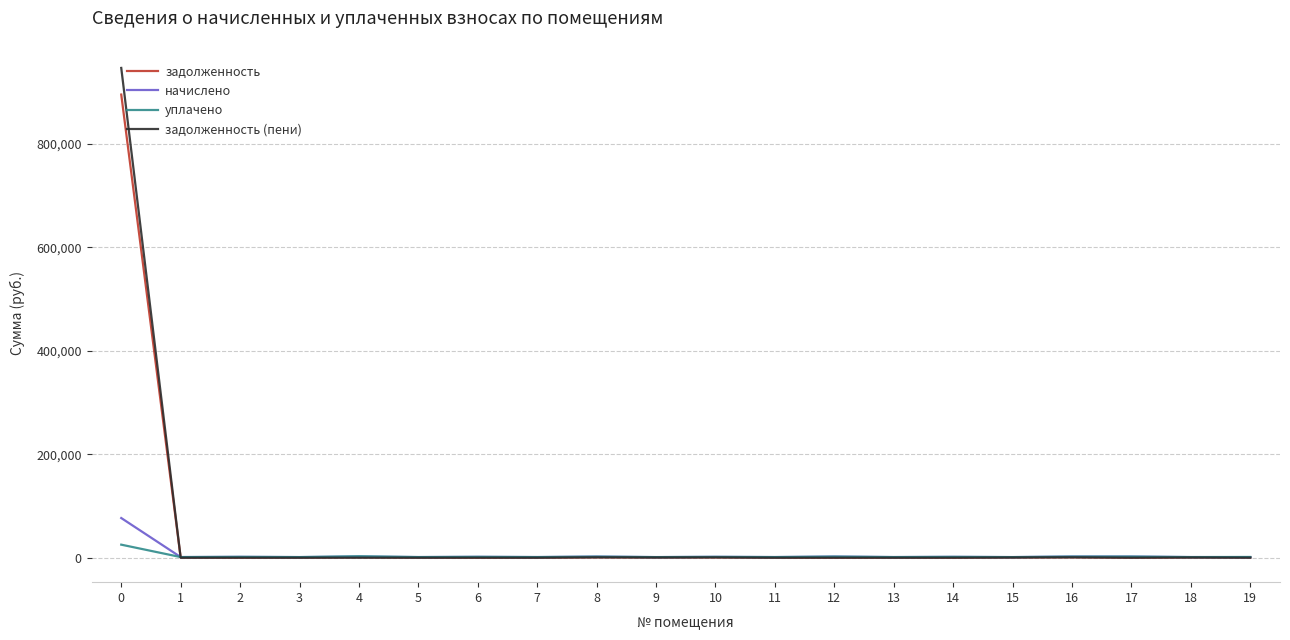

The value of задолженность at 0 is 300140.9. True or false?

False